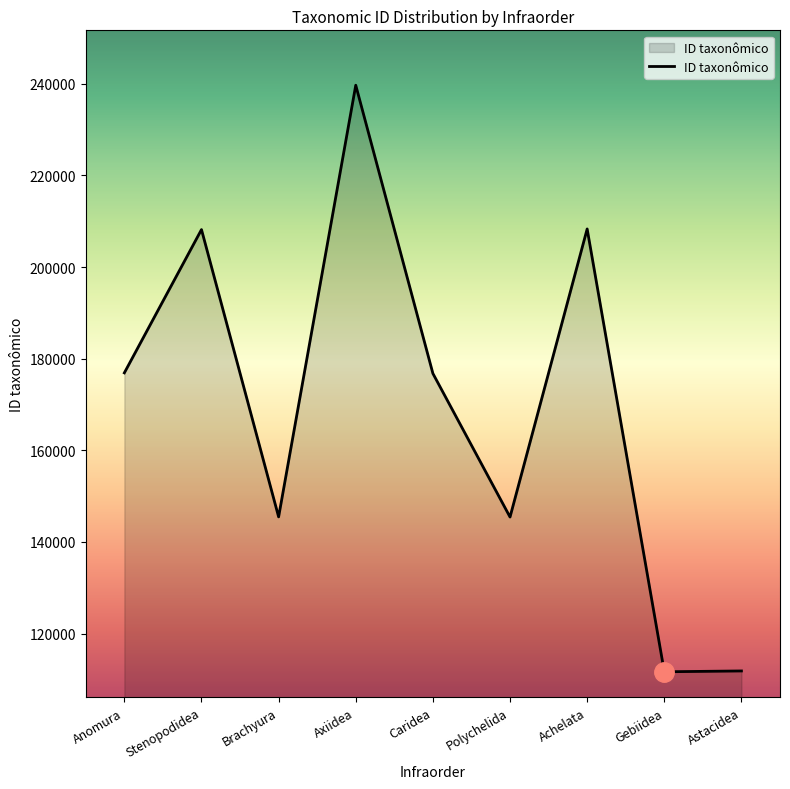

Is it true that the value at Achelata is 134374?

False